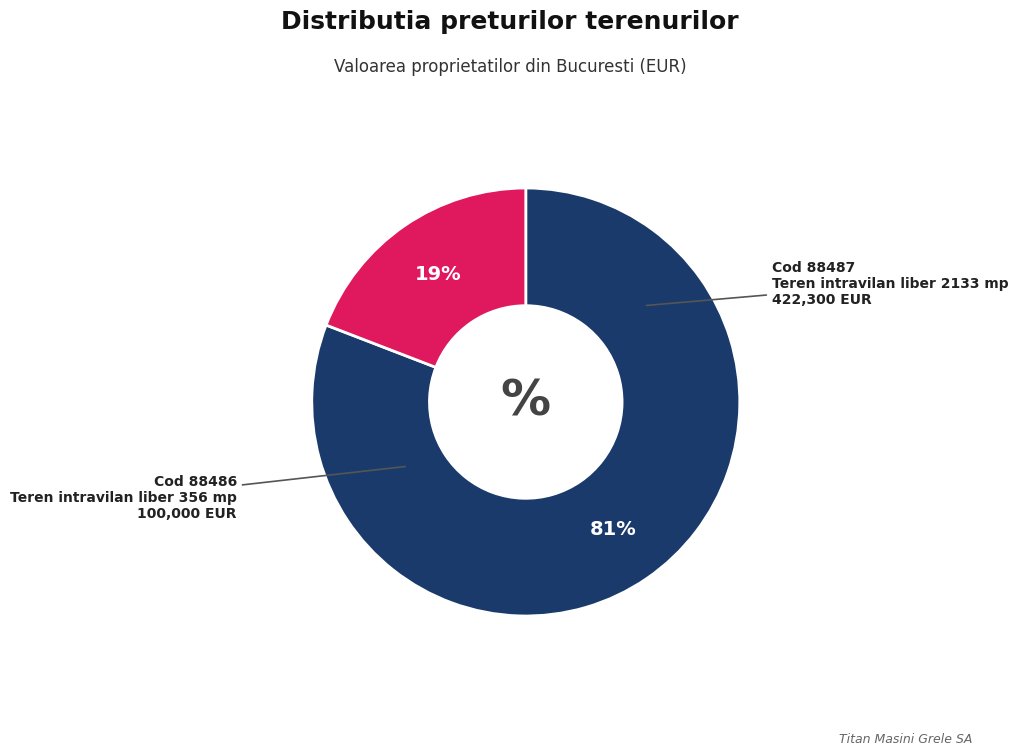

To the nearest percent, what is the average slice percentage?

50%